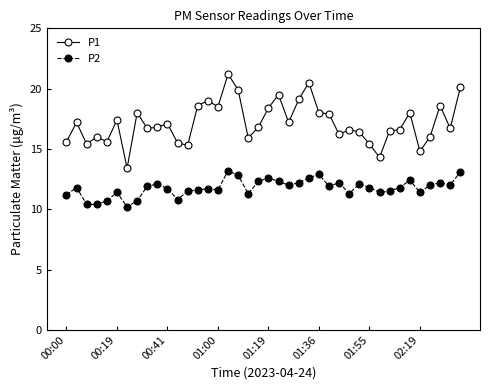

True or false: P2 and P1 cross at least once.

False